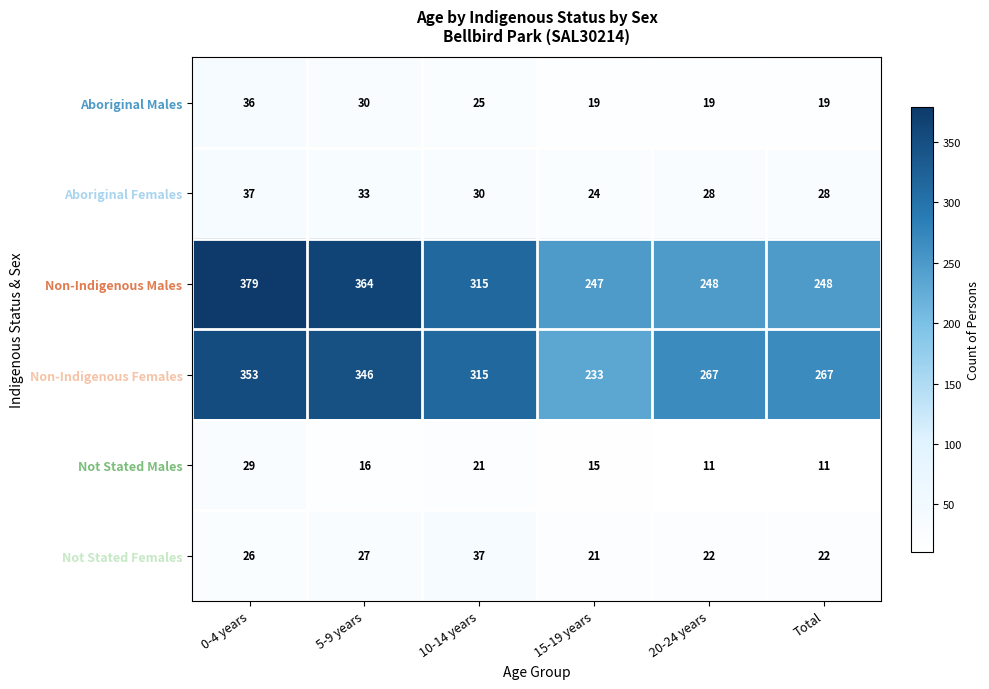

What is the spread (max minus min) of values at 15-19 years?

232